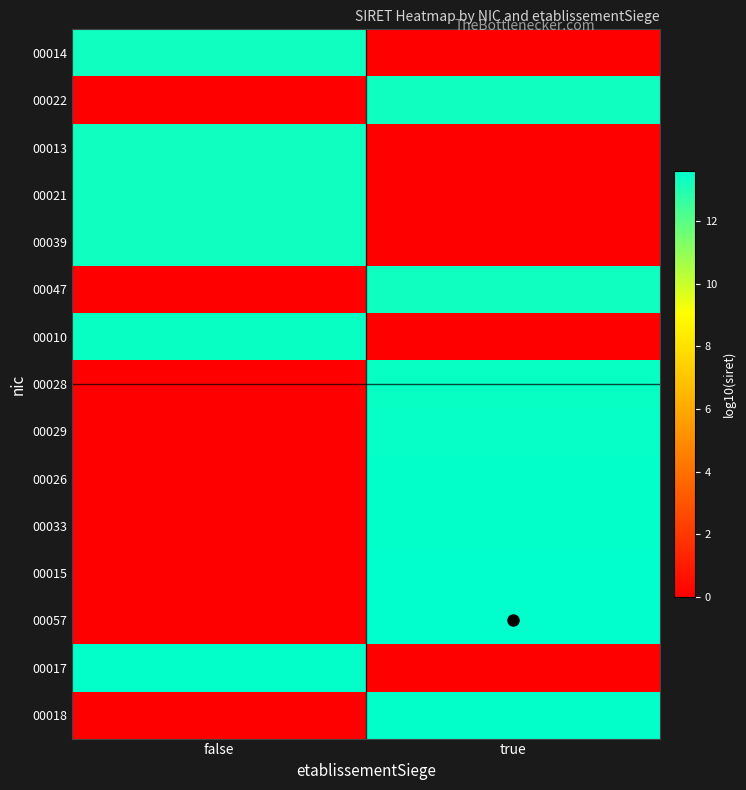

Rank the series at false from highest to lowest value.

00017, 00010, 00039, 00021, 00013, 00014, 00022, 00047, 00028, 00029, 00026, 00033, 00015, 00057, 00018